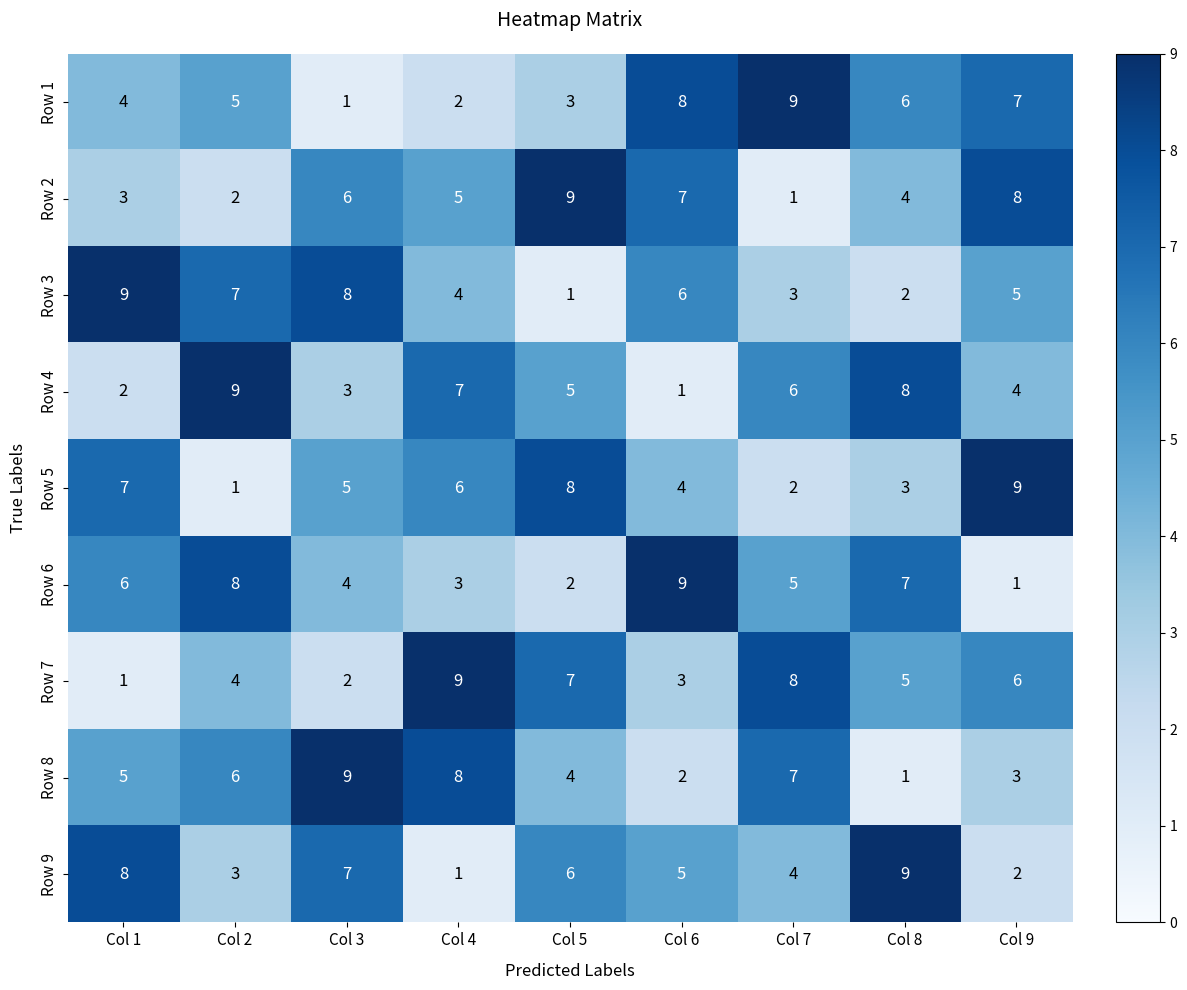

True or false: Row 4 has a value of 1 at Col 6.

True